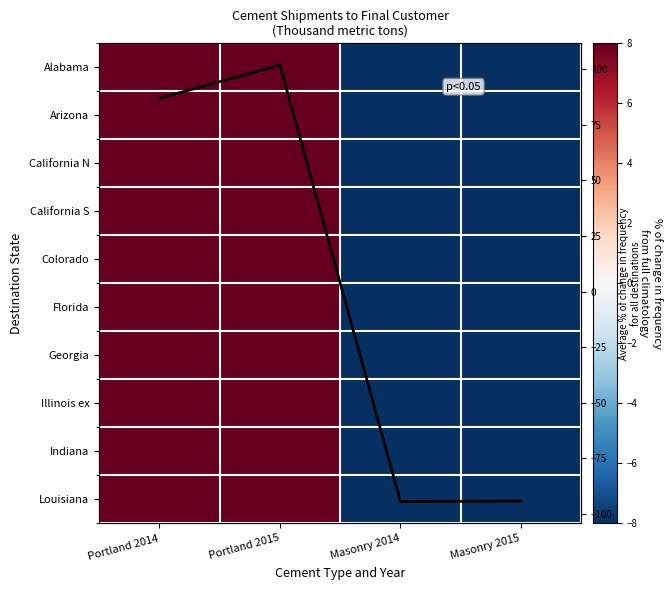

Is the value of Georgia at Portland 2014 greater than the value of Illinois ex at Portland 2015?

No